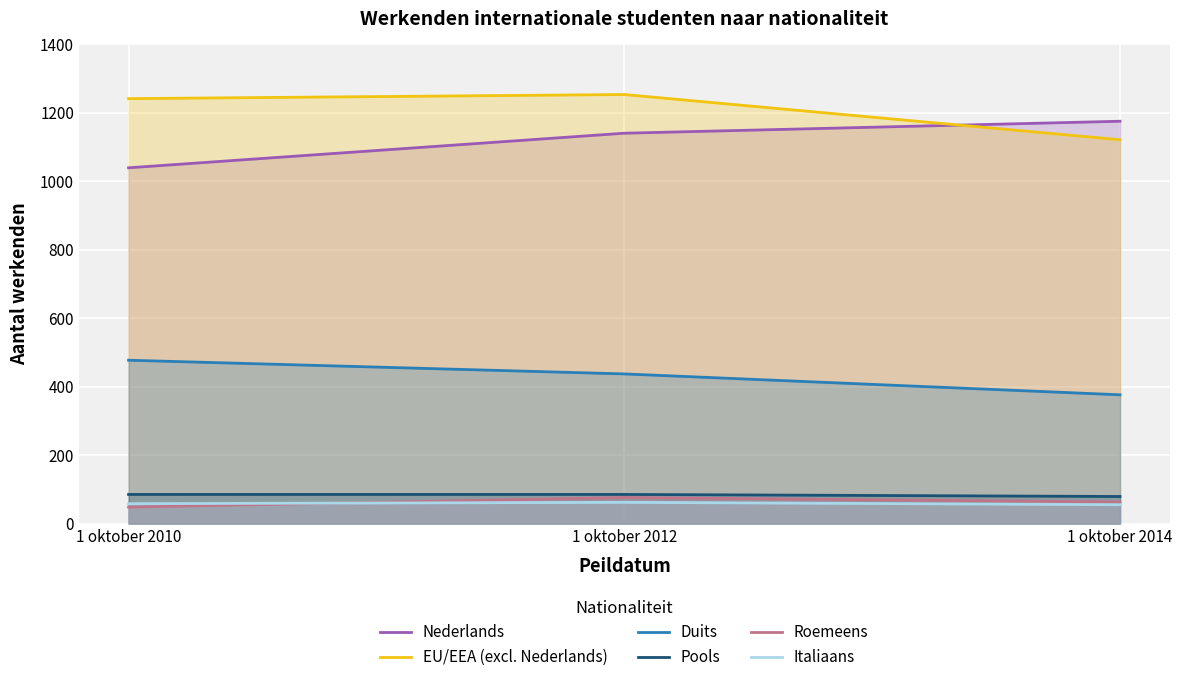

How many lines are shown in the chart?

6